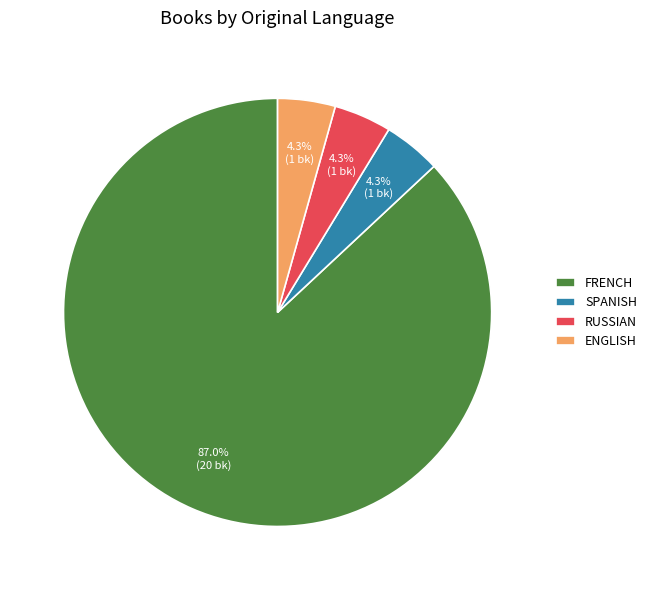

Do SPANISH and FRENCH together represent more than half of the pie?

Yes